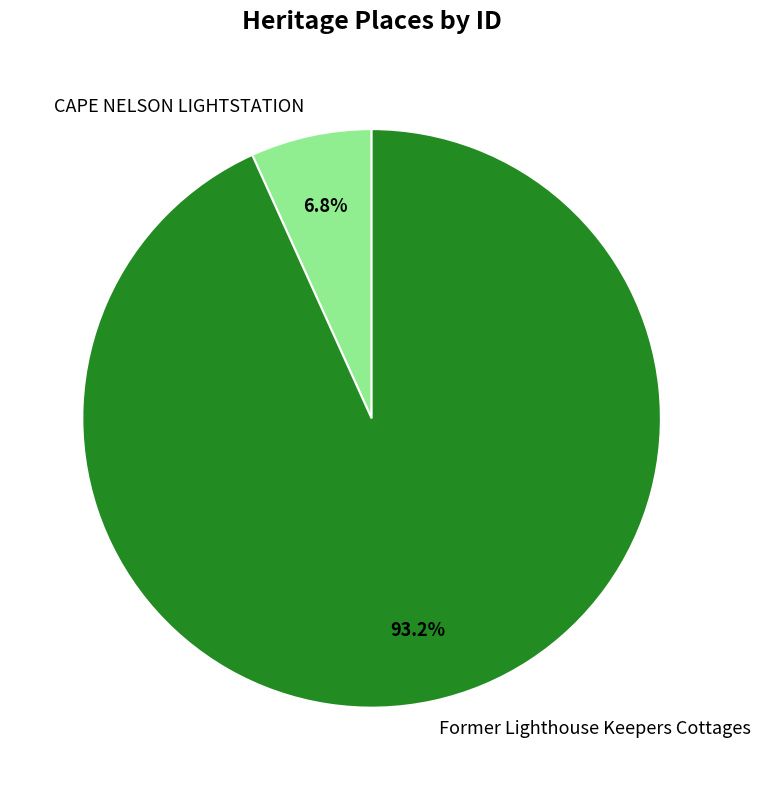

What percentage do Former Lighthouse Keepers Cottages and CAPE NELSON LIGHTSTATION together represent?

100.0%